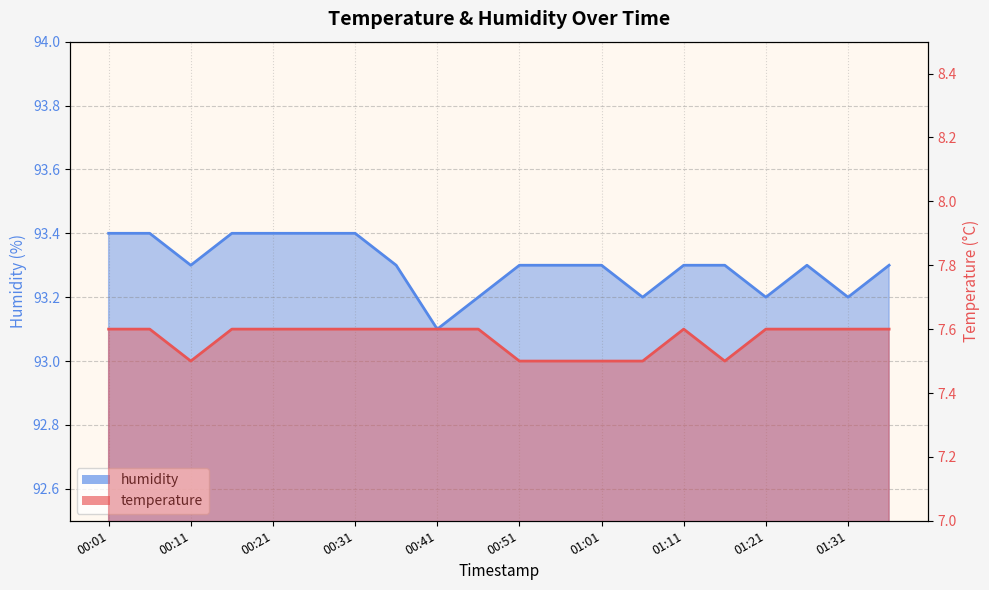

True or false: humidity has more than 1 points higher than both neighbors.

False